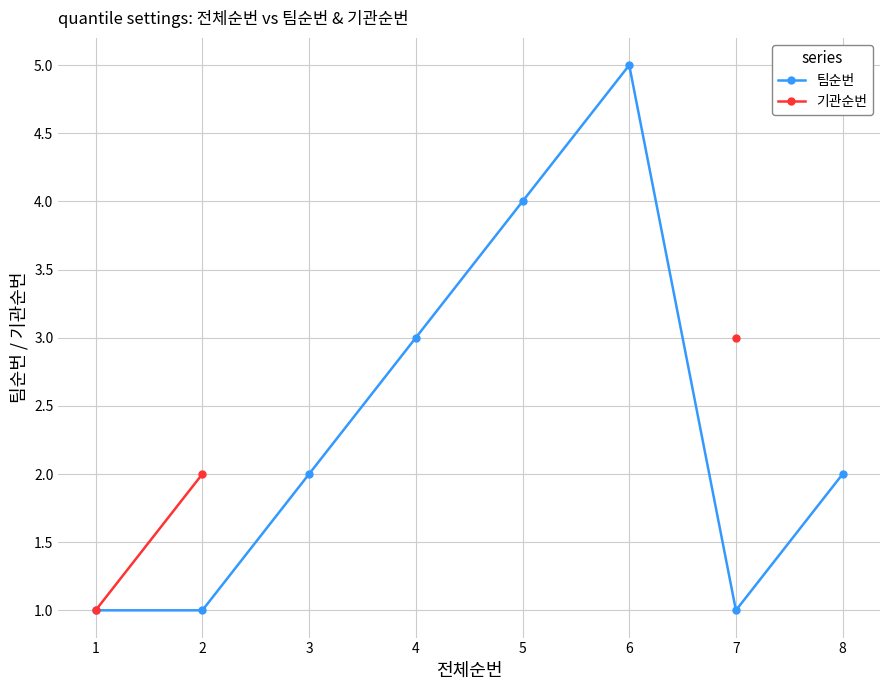

True or false: 기관순번 has more than 1 points higher than both neighbors.

False